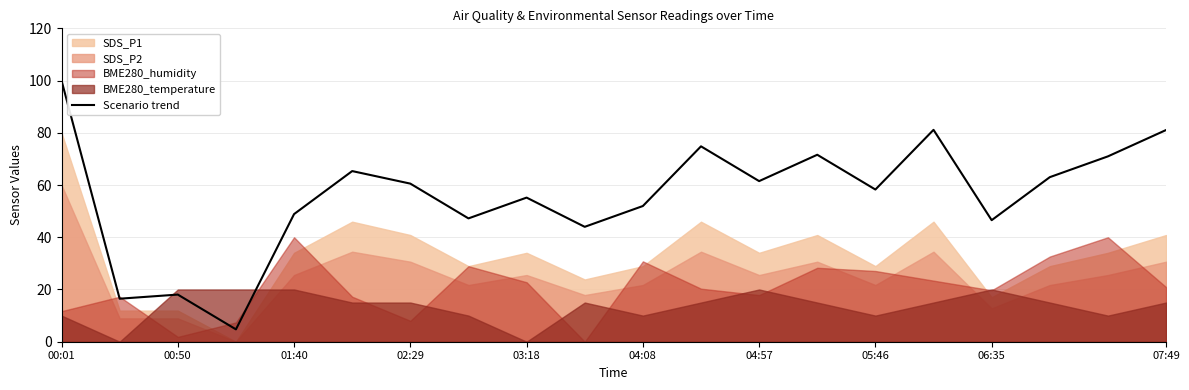

The Scenario trend series shows 14.9 at 03:18. True or false?

False